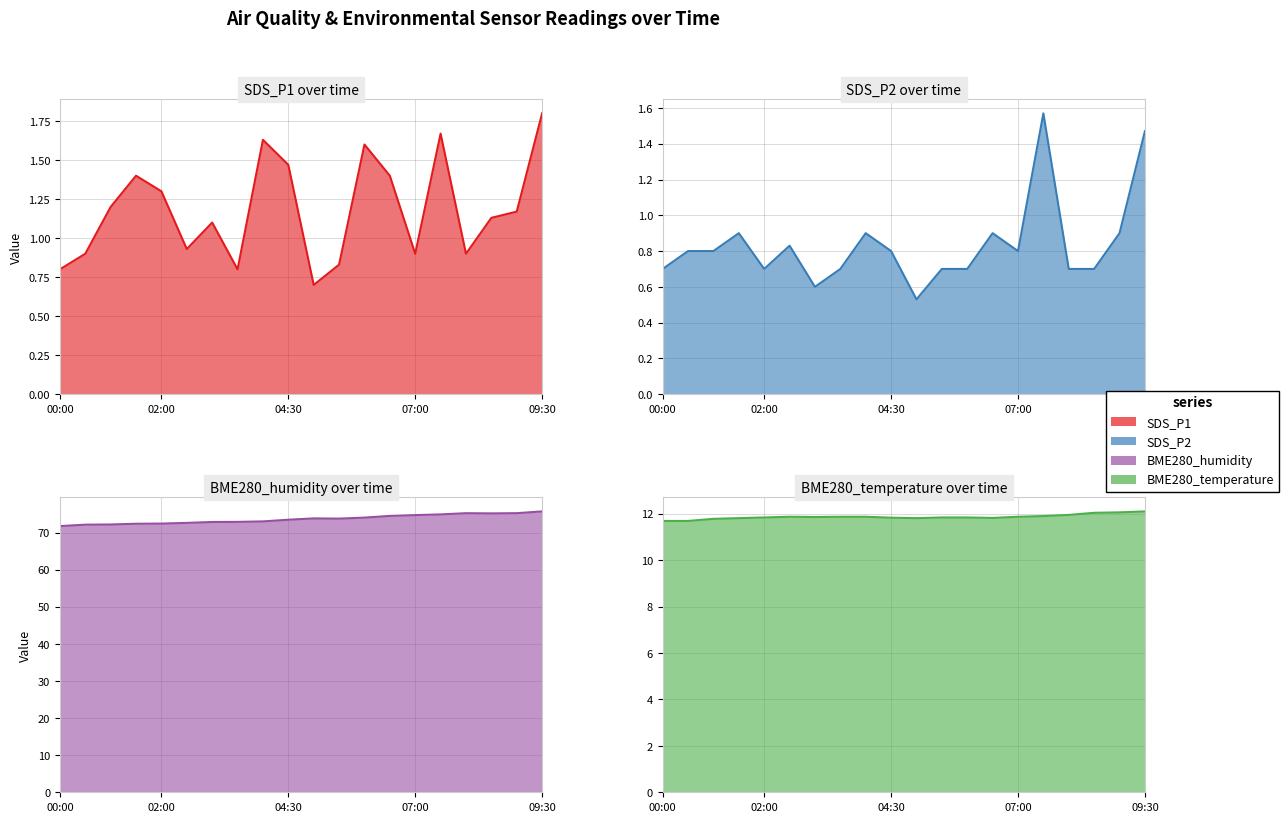

In SDS_P2, how many points are higher than both neighbors (excluding endpoints)?

5